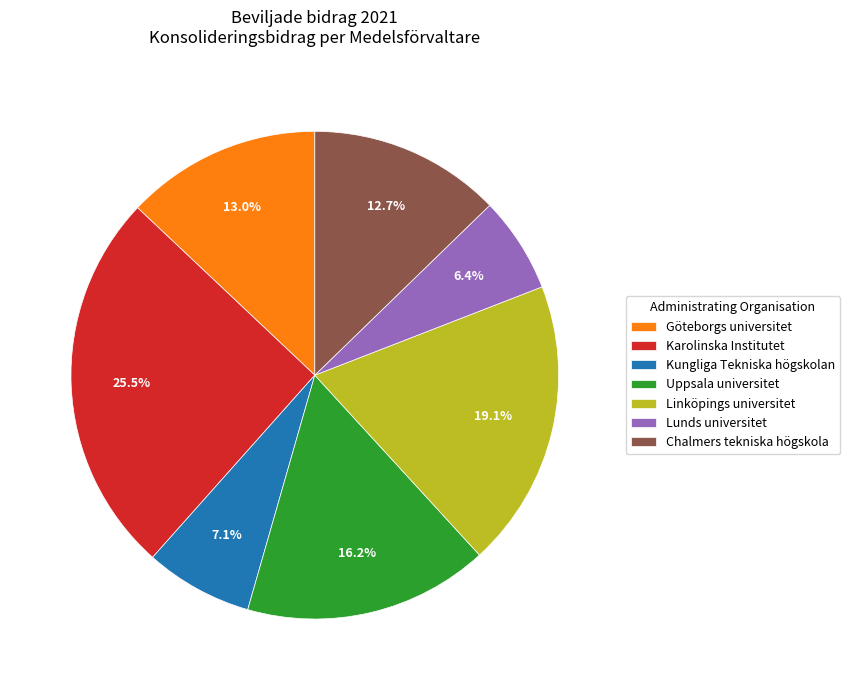

Approximately how many times larger is the value at Lunds universitet compared to Uppsala universitet?

0.4